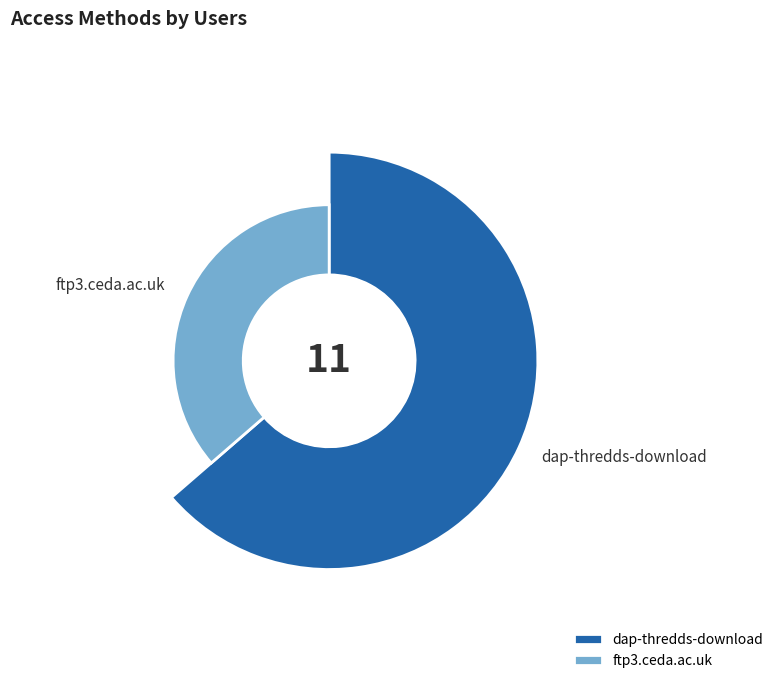

To the nearest percent, what is the combined percentage of dap-thredds-download and ftp3.ceda.ac.uk?

100%